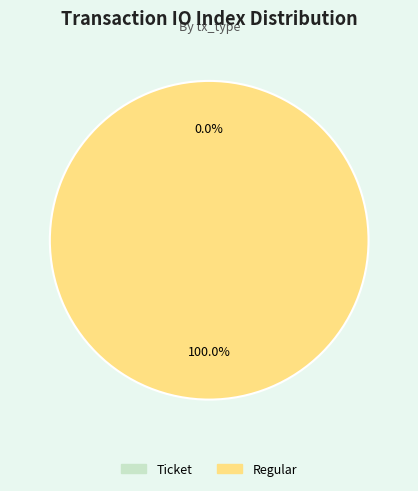

Which slice is the smallest?

Ticket